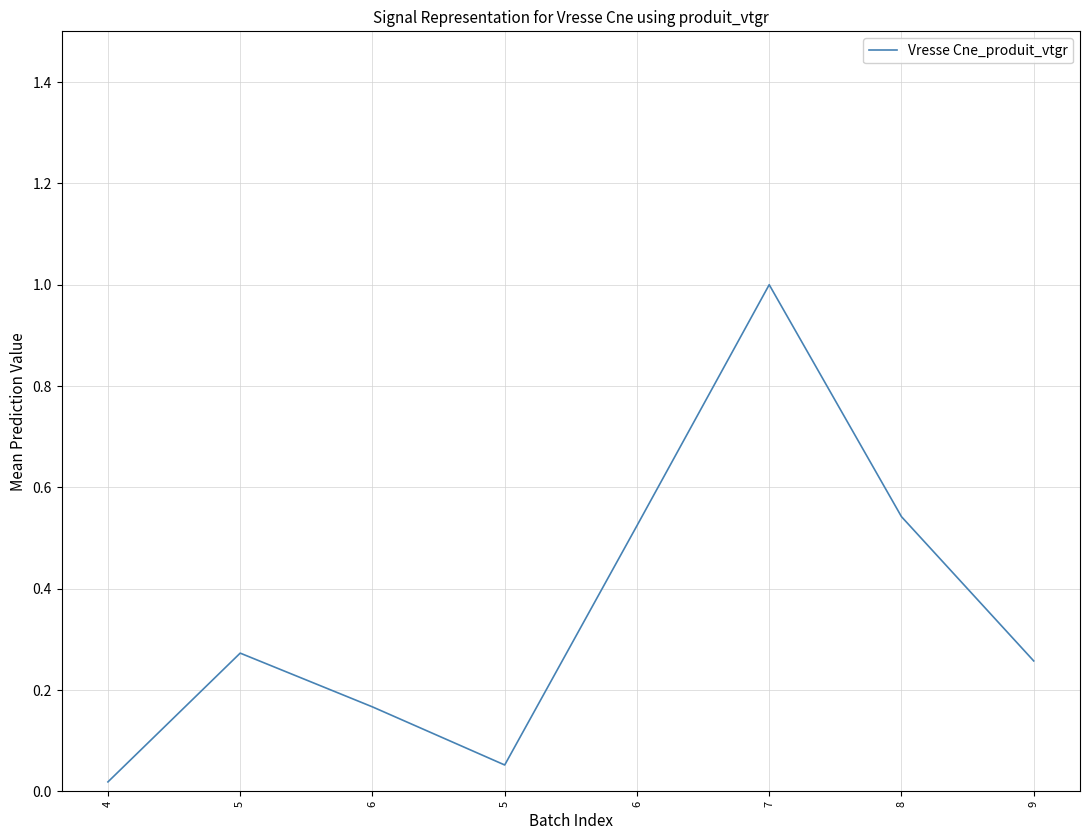

True or false: the data shows 0.5 at 7.

False